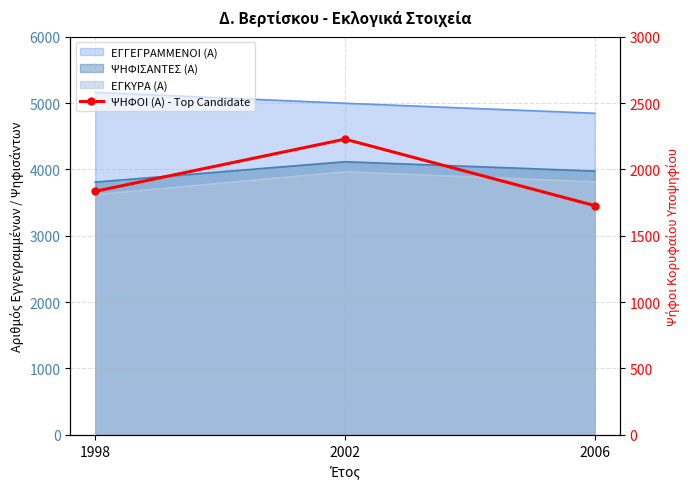

What is the smallest value displayed?

1727